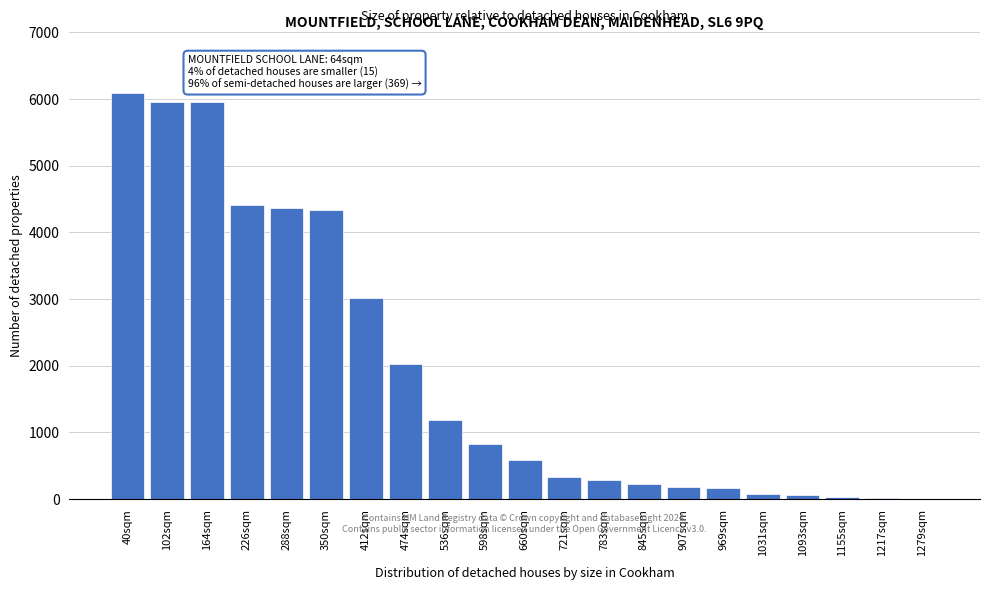

The chart shows a value of 5323 at 412sqm. True or false?

False